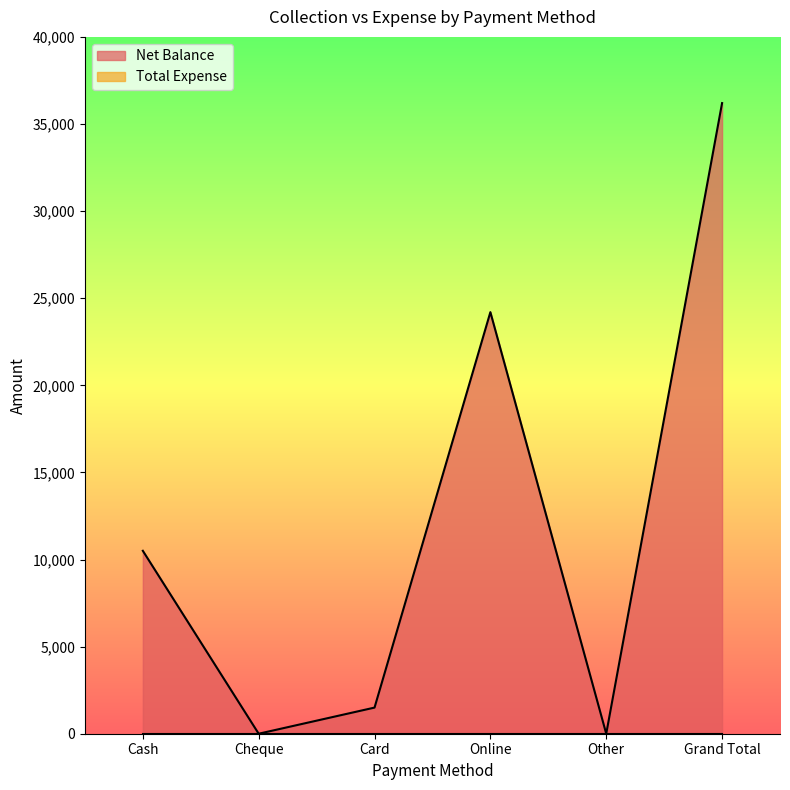

What is the difference between the values at Card and Cash?

9000